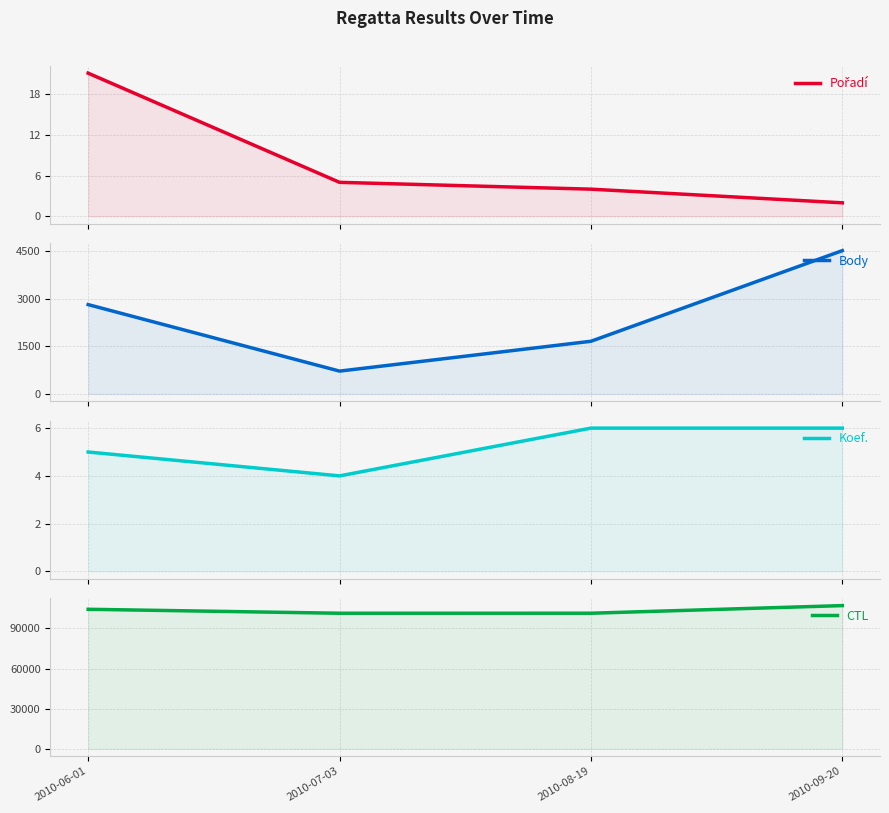

In CTL, how many points are lower than both neighbors (excluding endpoints)?

1